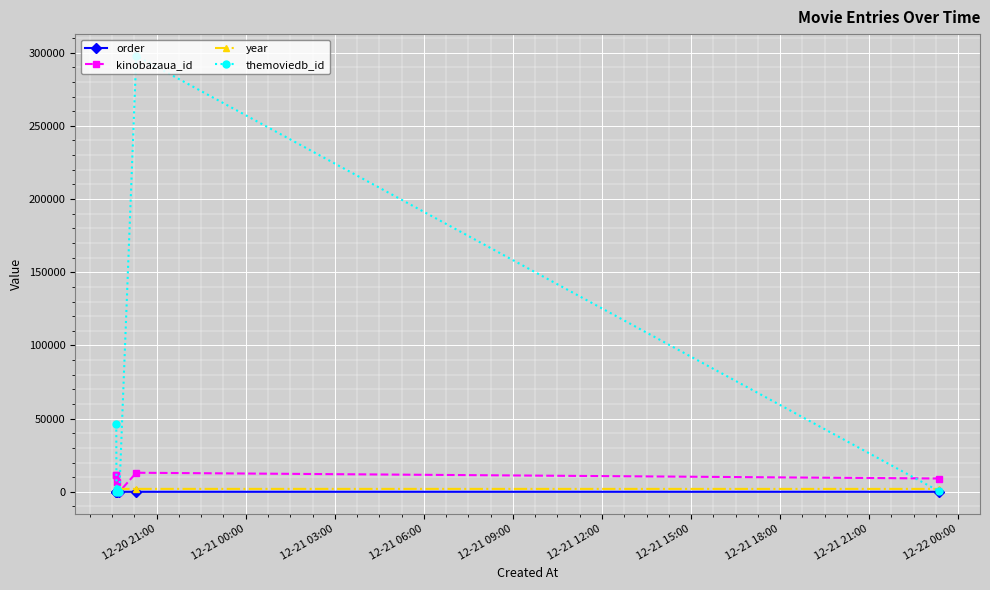

Count the order values in the range 2 to 5.

4